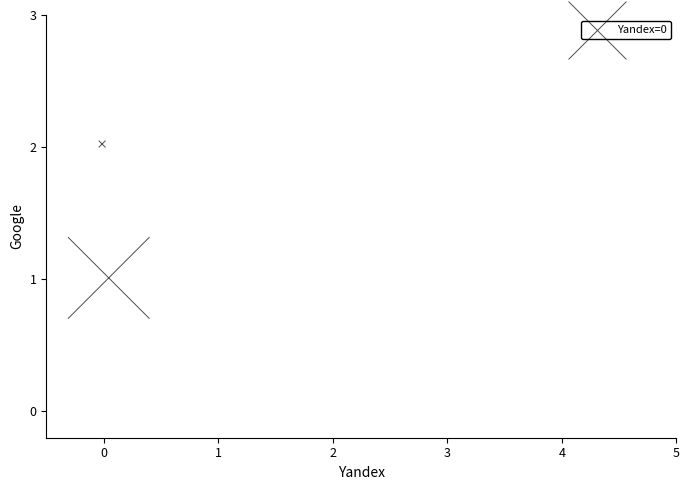

What is the range of Y values (max minus min)?

1.0